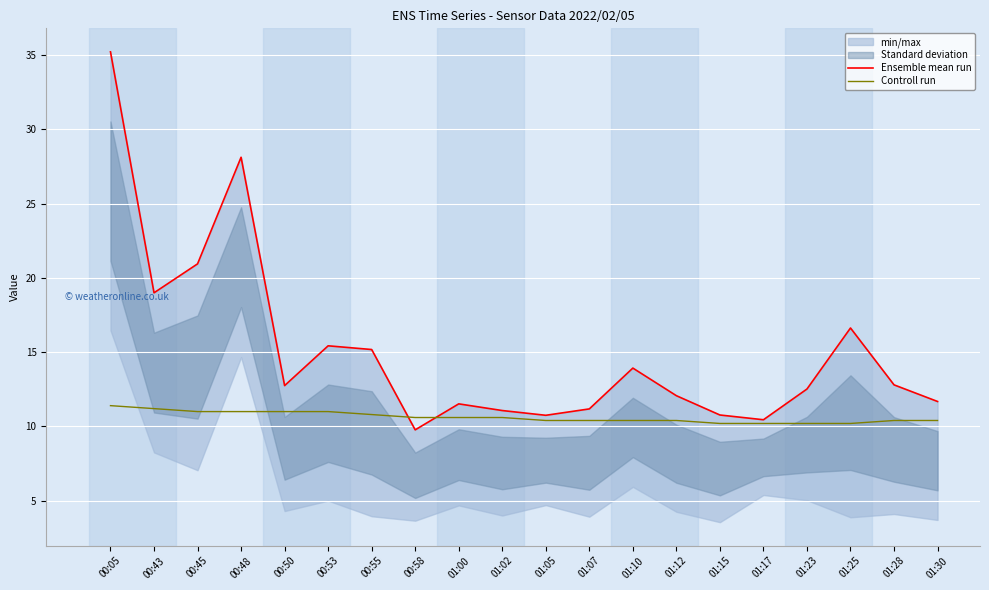

Between 01:07 and 01:15, which is larger?

01:07